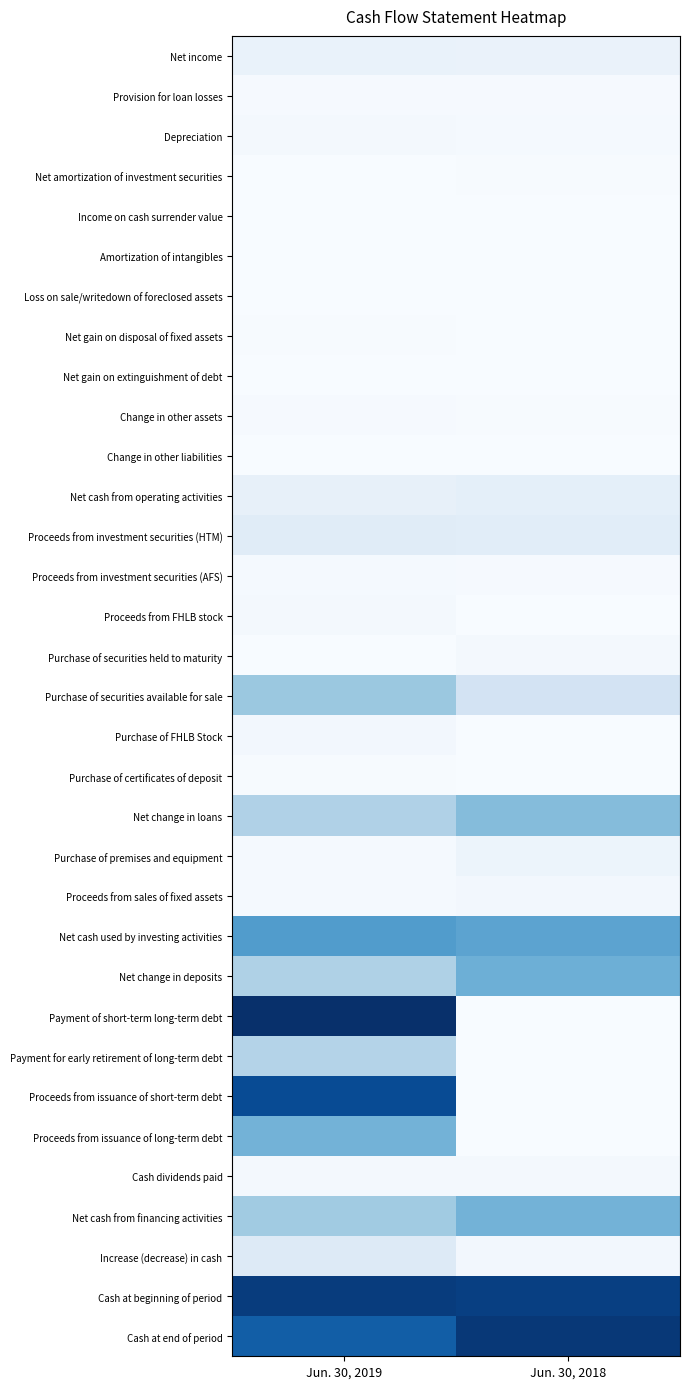

At which category does the chart reach its peak across all series?

Jun. 30, 2019